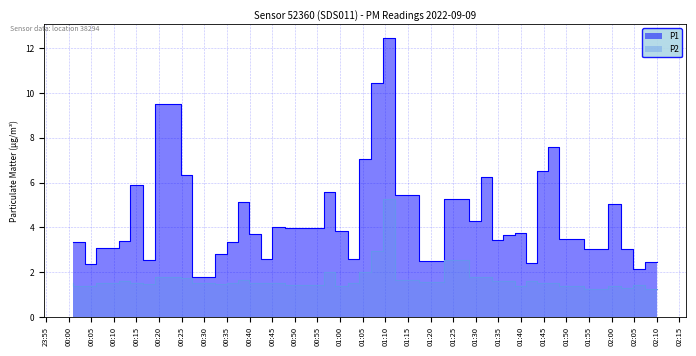

What is the value of the P2 point at the 4th from the left?

1.5